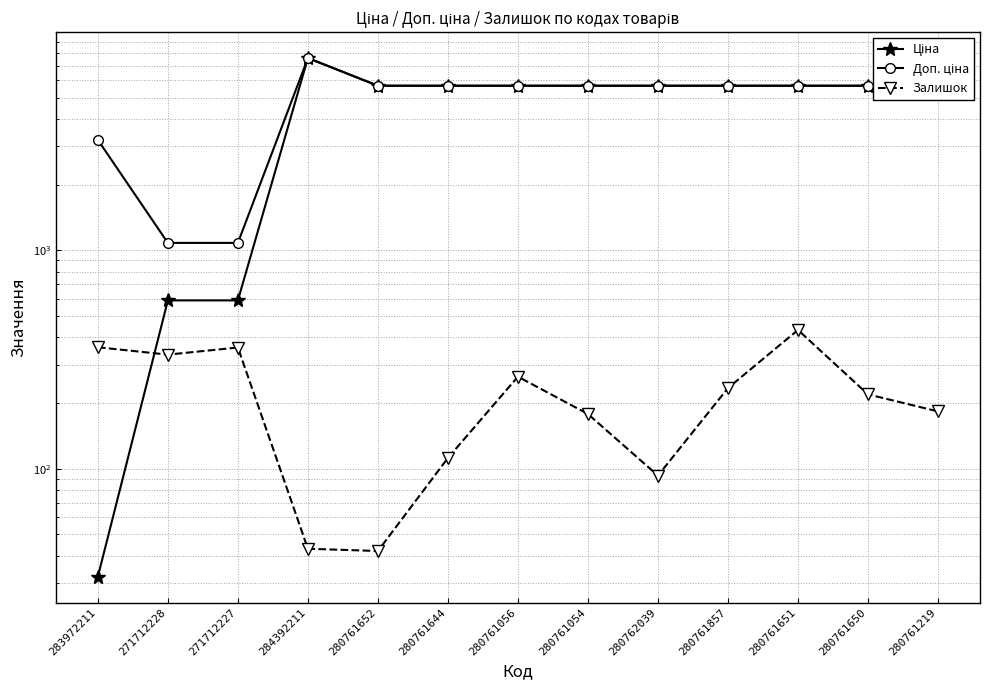

True or false: Доп. ціна has a value of 5673.8 at 280761219.

True